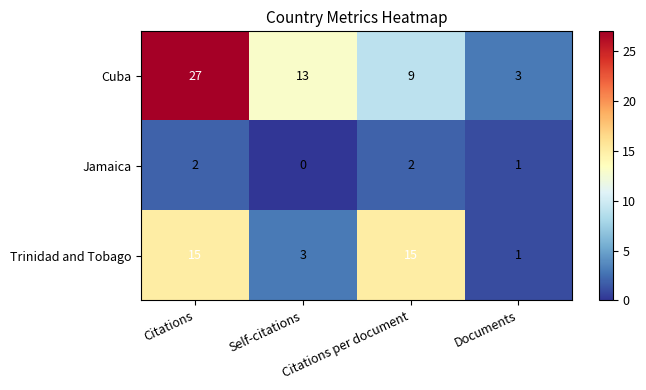

What is the difference between the maximum and minimum values in the Trinidad and Tobago series?

14